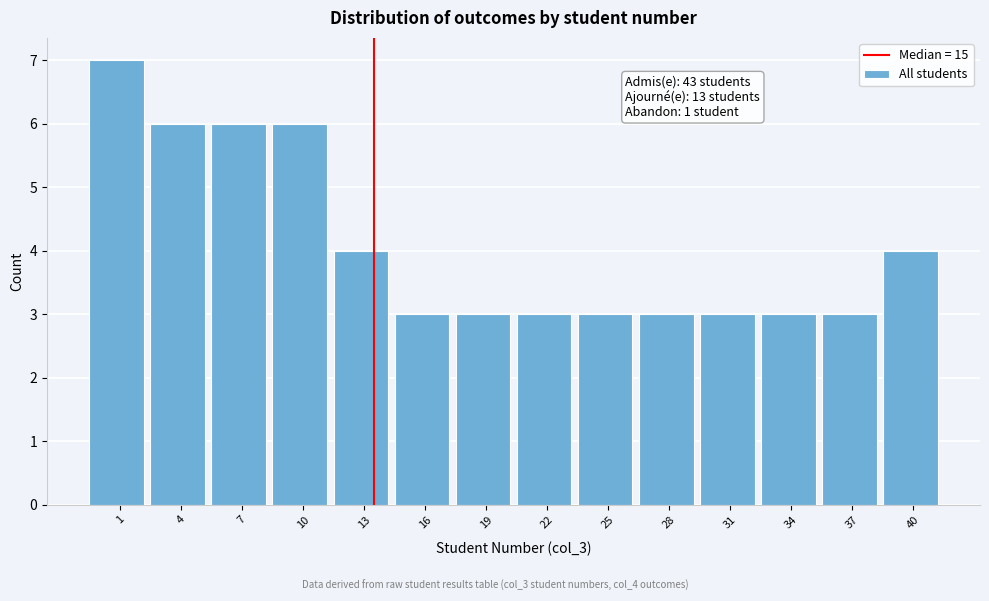

Reading left to right, list all the values displayed in this chart.

1=7	4=6	7=6	10=6	13=4	16=3	19=3	22=3	25=3	28=3	31=3	34=3	37=3	40=4